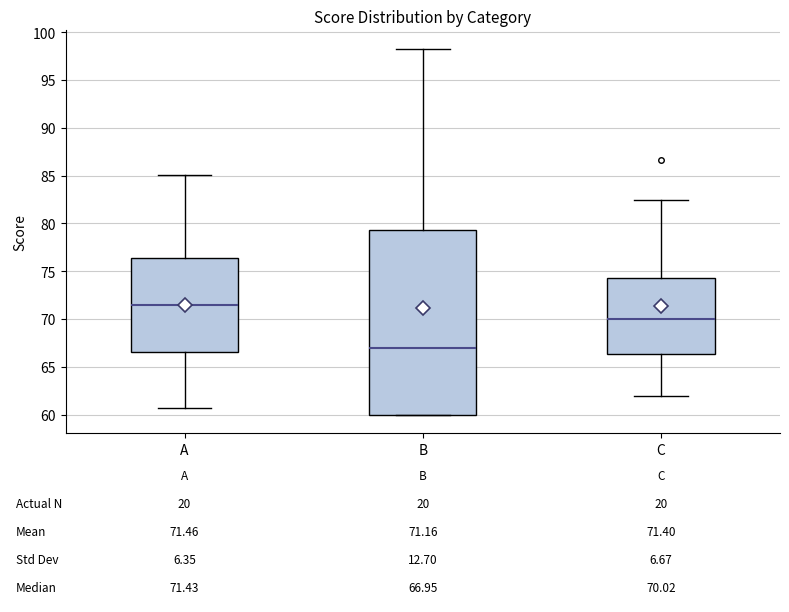

Which box is the tallest, from its lower edge to its upper edge?

B